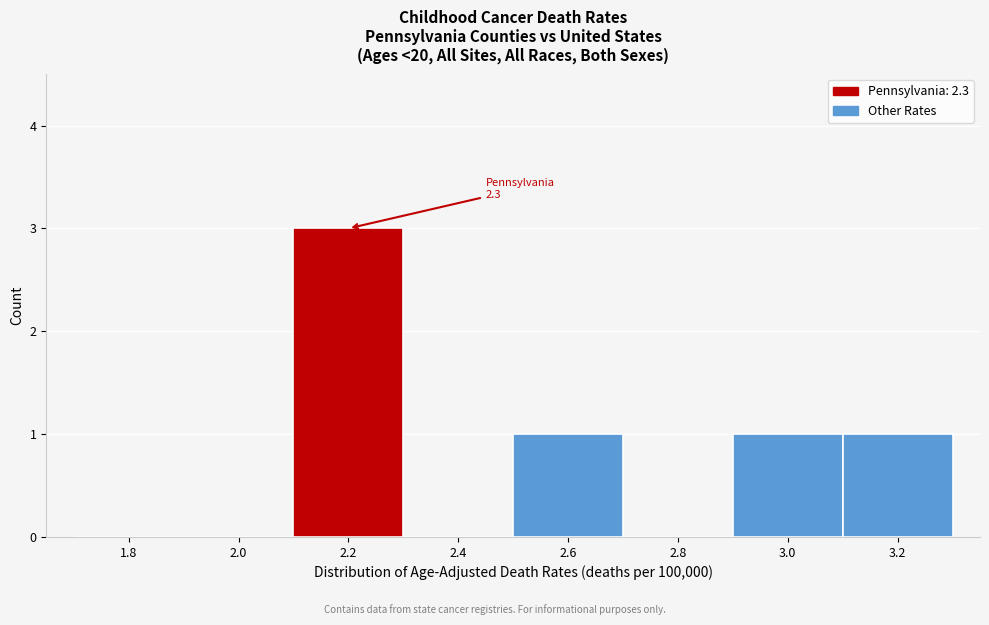

Reading left to right, extract all data points from this chart.

1.8=0	2.0=0	2.2=3	2.4=0	2.6=1	2.8=0	3.0=1	3.2=1